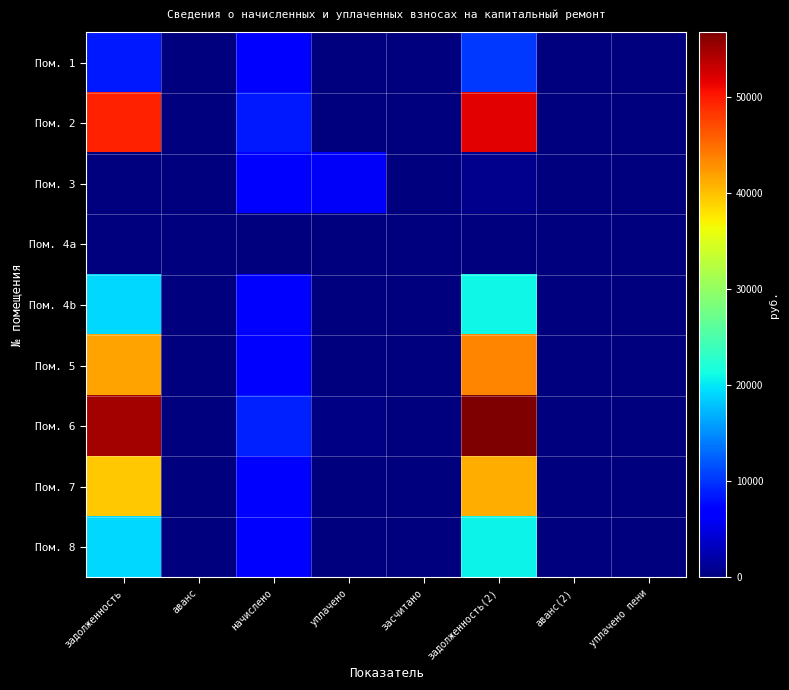

Which series has the largest range (max minus min)?

Пом. 6